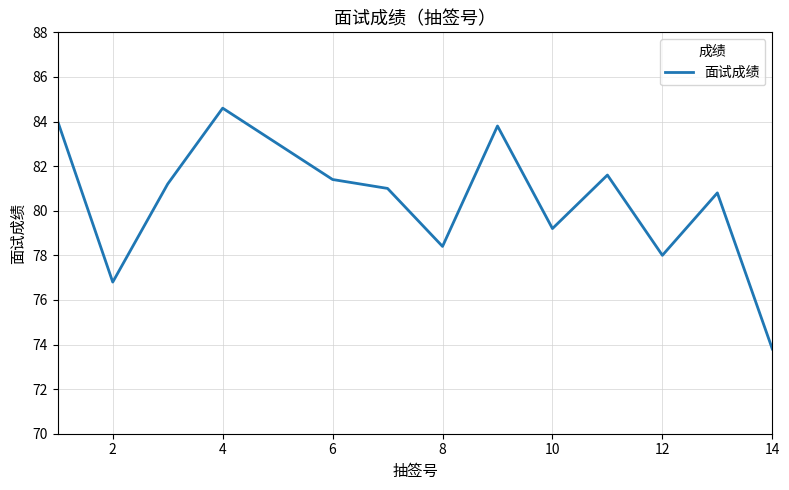

What is the difference between the maximum and minimum values?

10.8